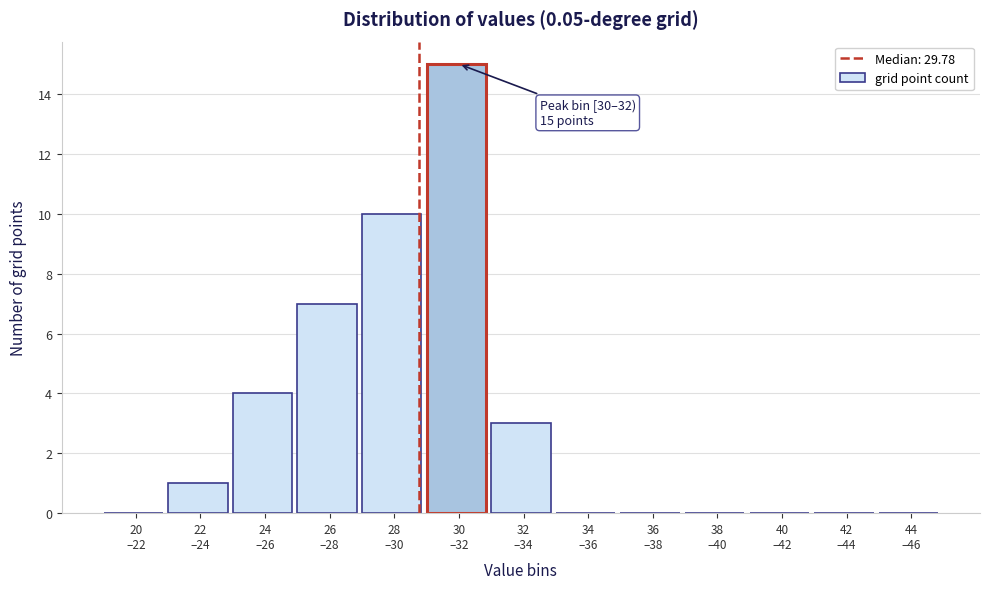

What is the greatest value displayed?

15